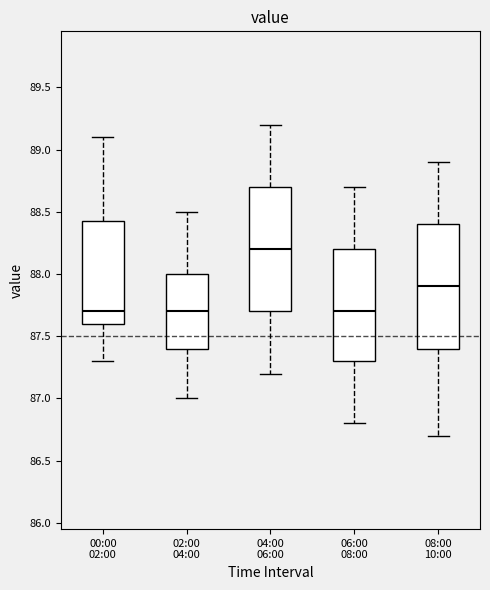

Where is the lower edge of the box for 08:00 10:00 on the y-axis? The values are not printed on the chart, so give them approximately, as read against the axis.

87.40